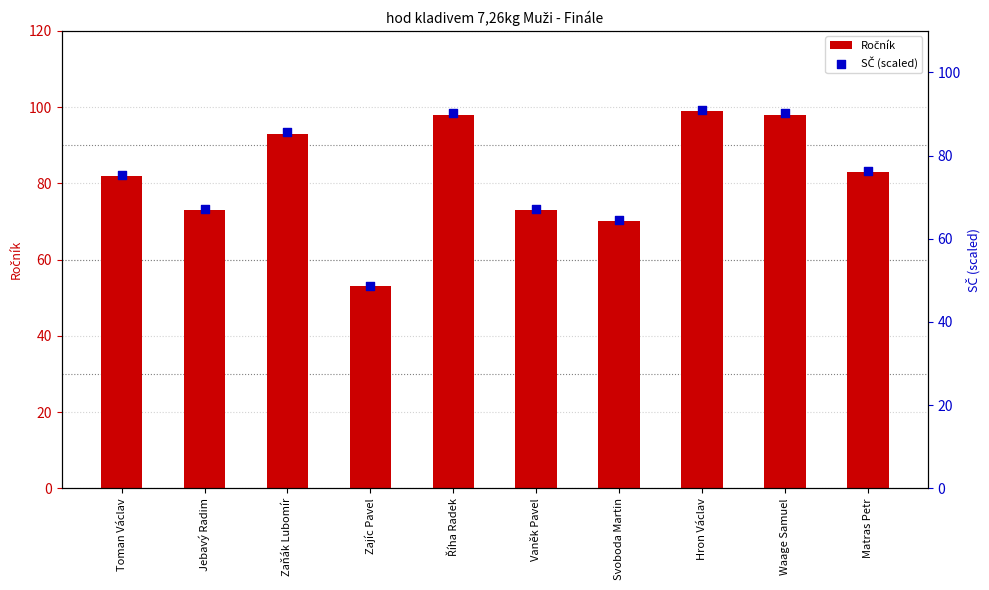

At how many categories does at least one series exceed 55?

9